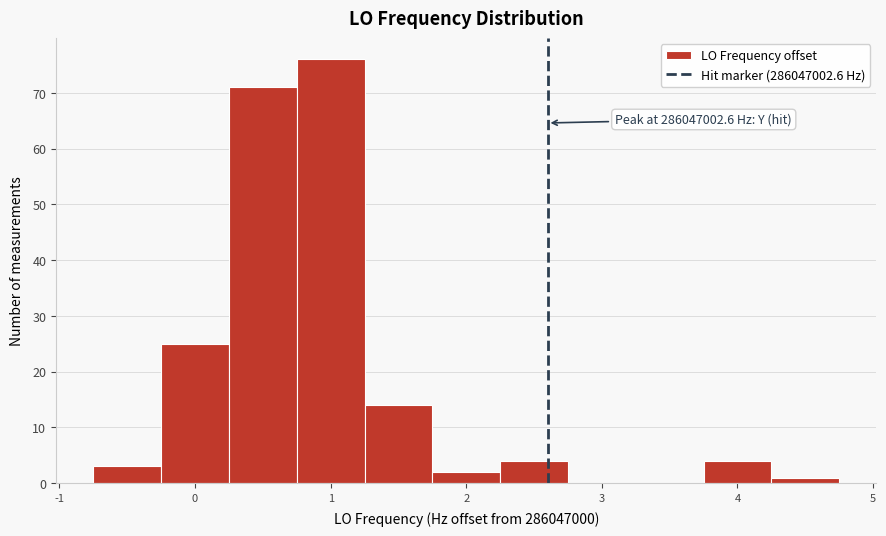

Over which range of the x-axis is the bar tallest?

0.75 to 1.25